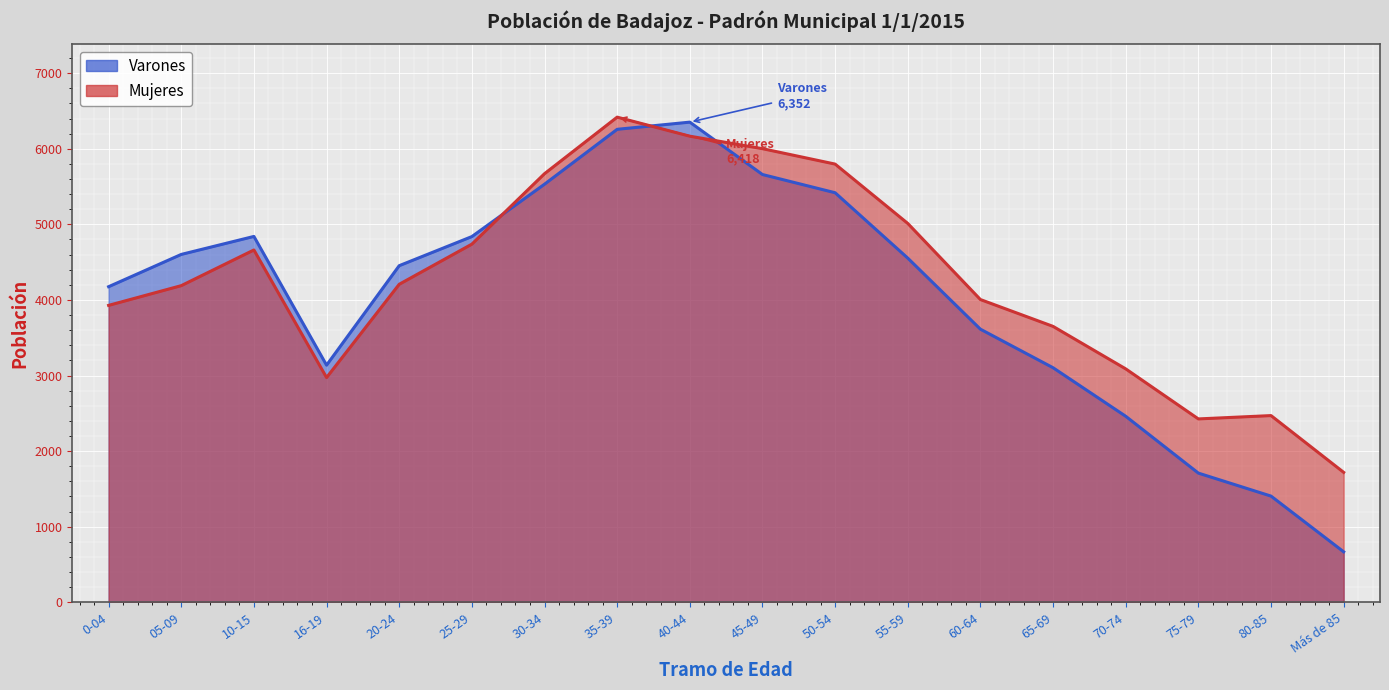

What is the minimum value shown in the chart?

668